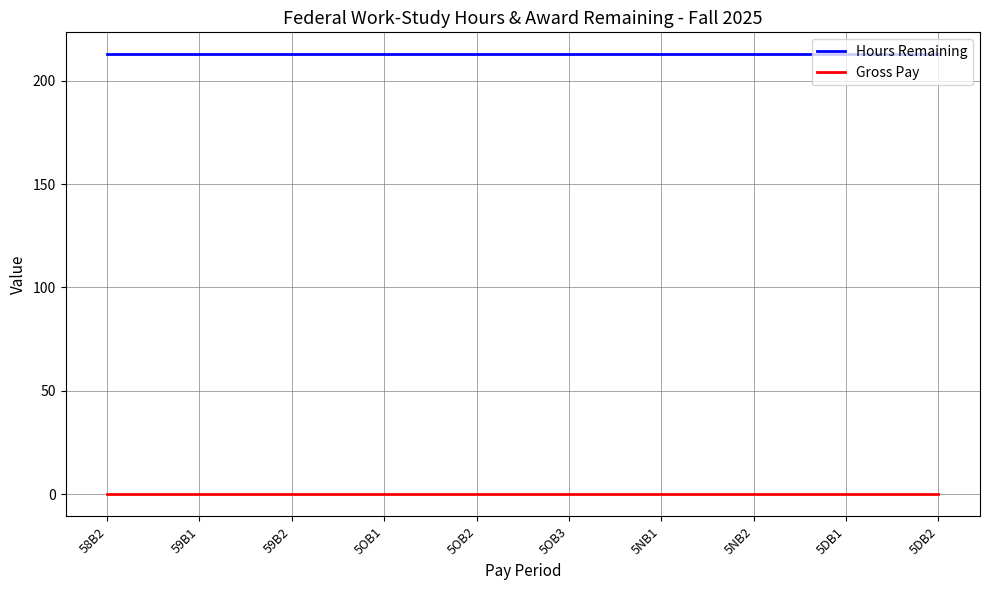

What is the total value across all series at 5DB1?

212.8